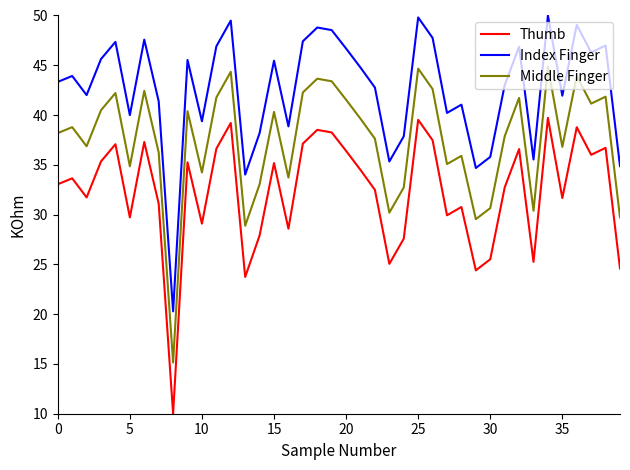

How many lines are shown in the chart?

3